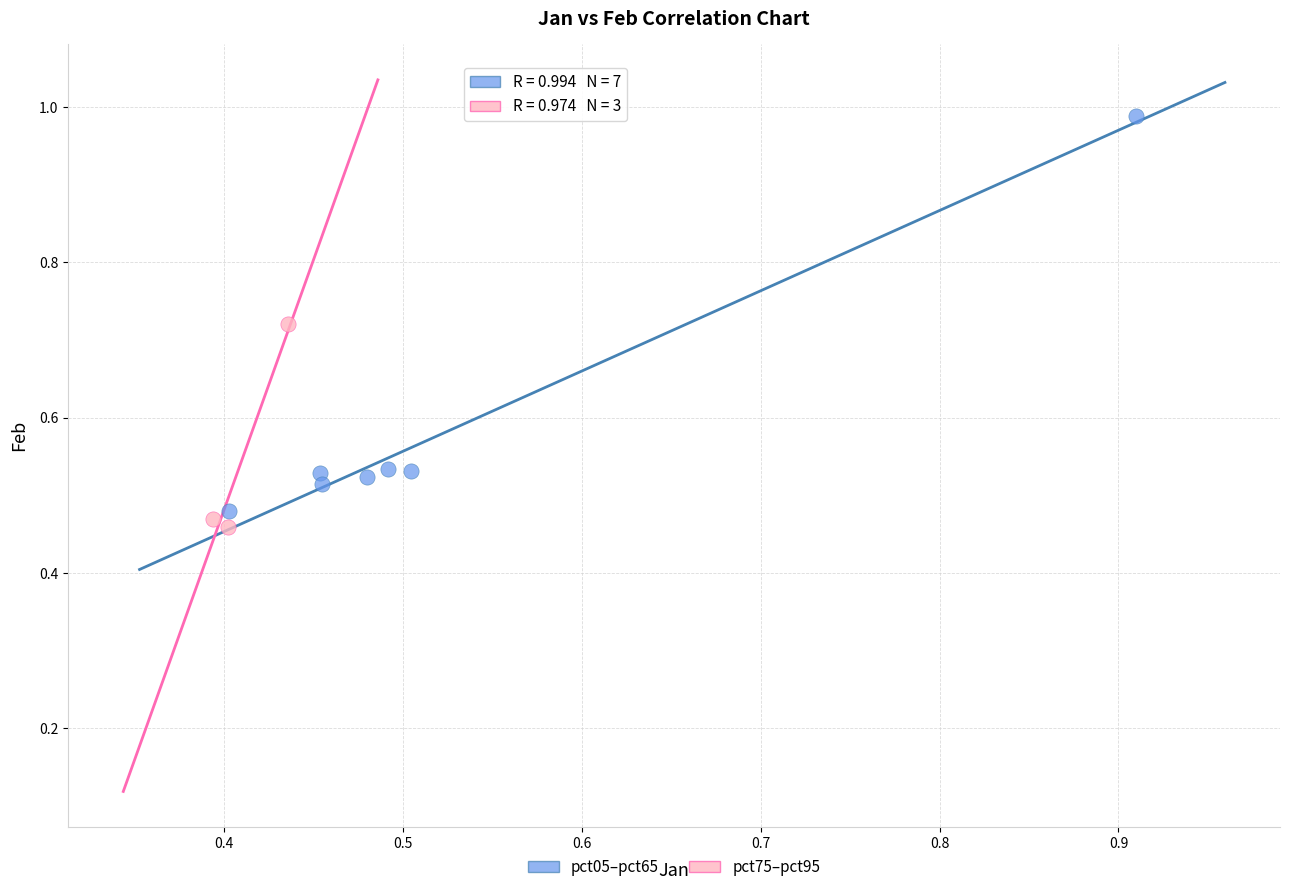

Which series reaches the maximum Y coordinate?

pct05–pct65